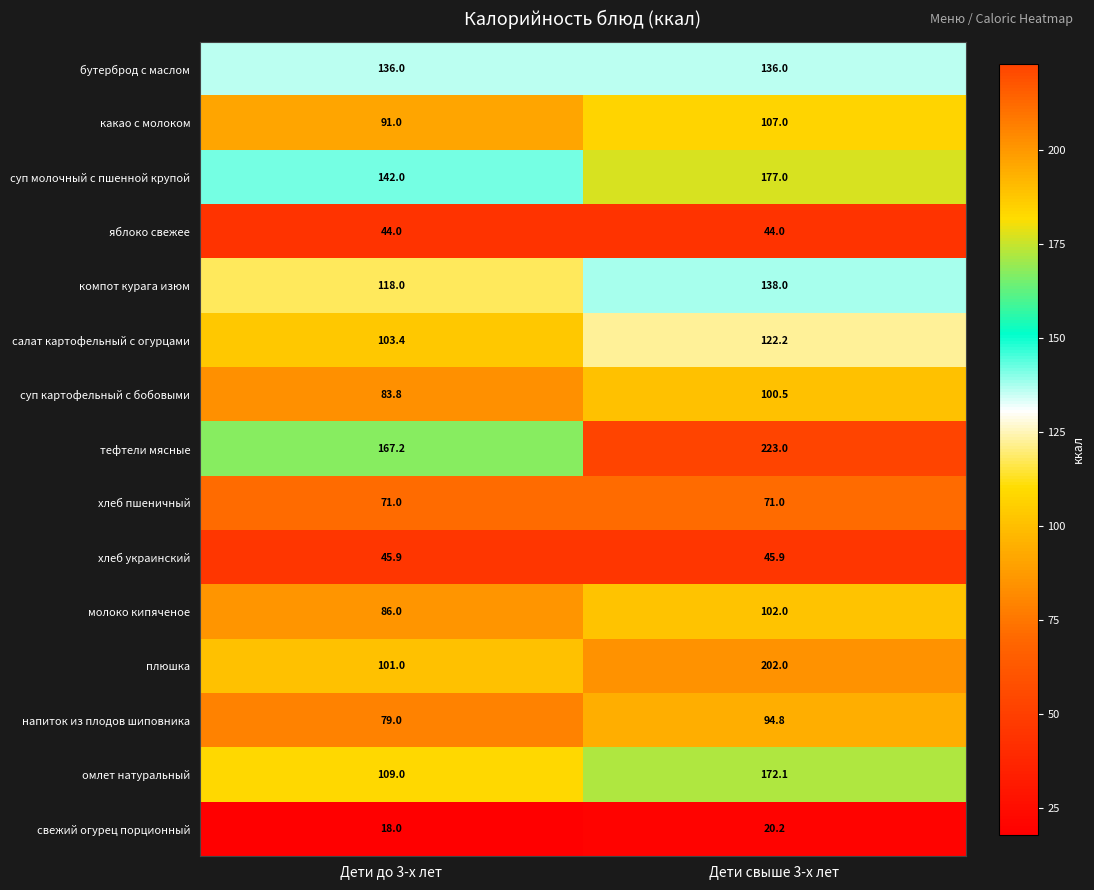

What is the smallest value displayed?

18.0